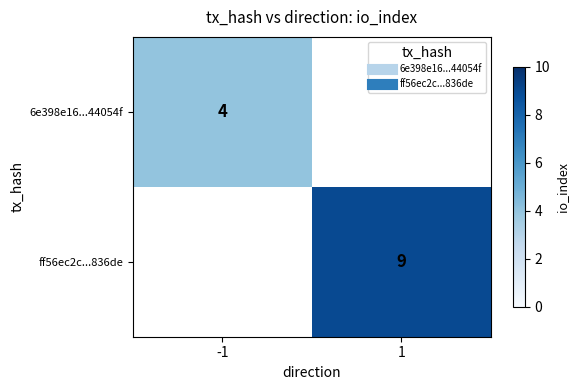

Between -1 and 1, which is larger?

1